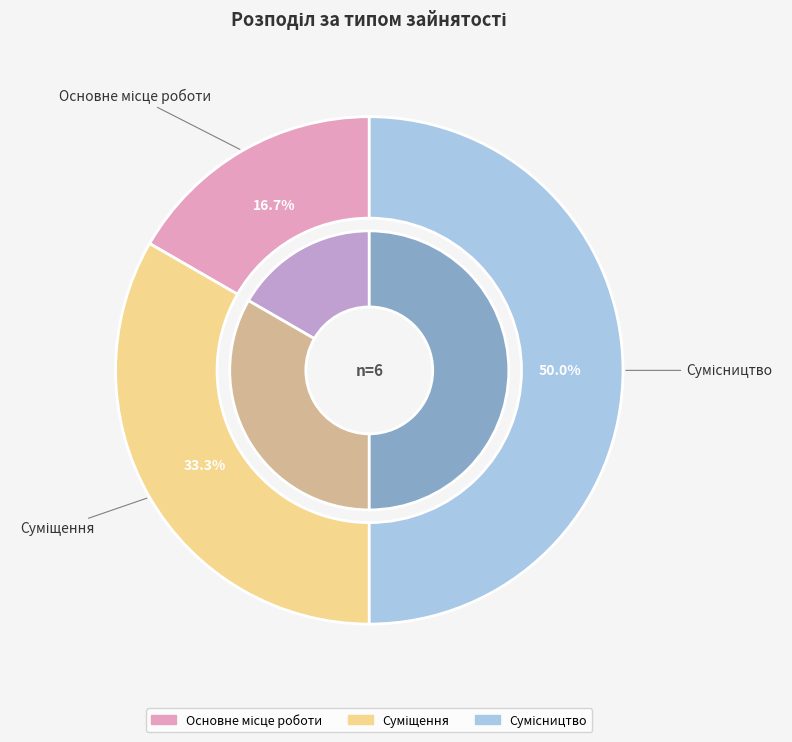

Rank the categories by value from highest to lowest.

Сумісництво, Суміщення, Основне місце роботи